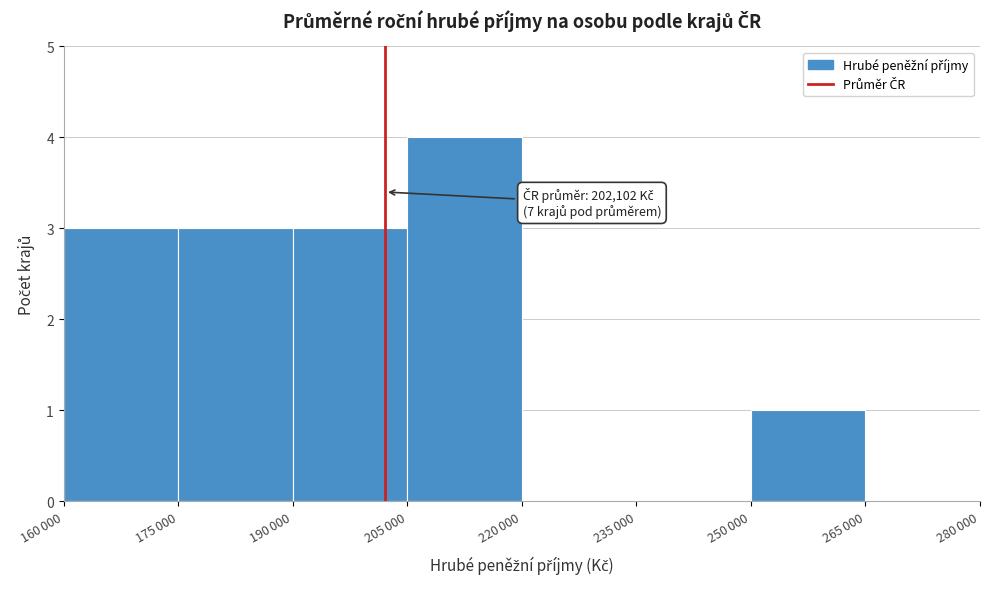

What is the sum of all values?

14